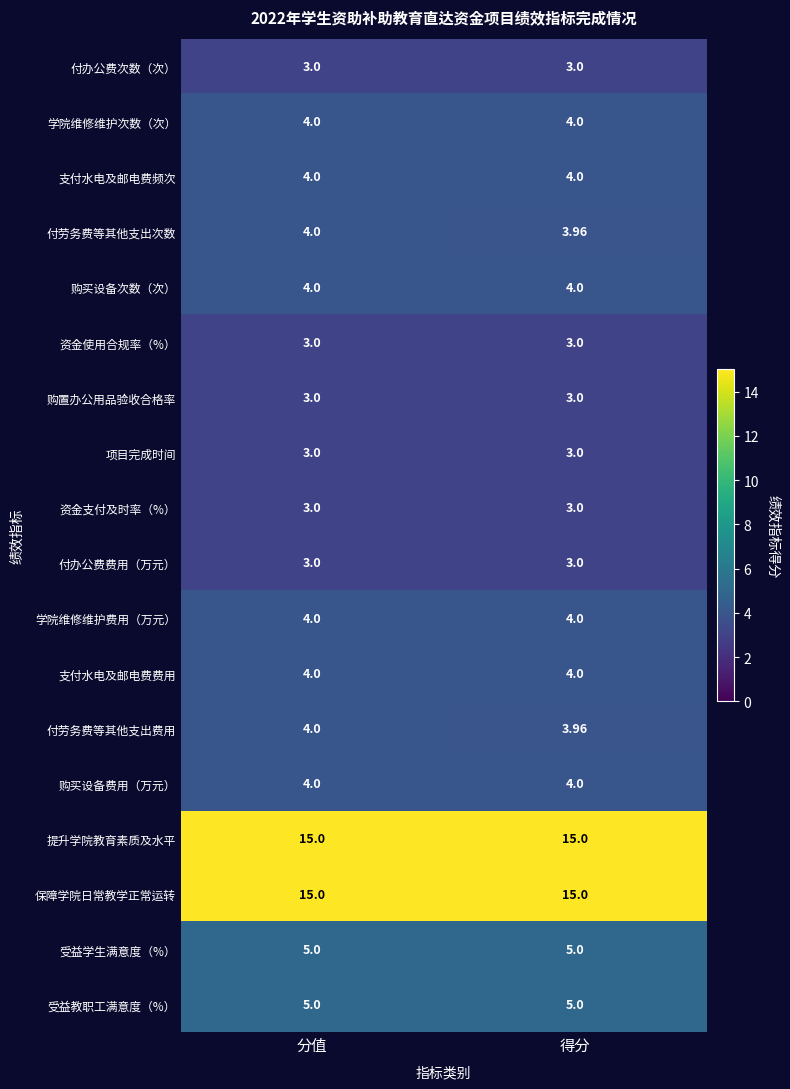

What is the minimum value shown in the chart?

3.0